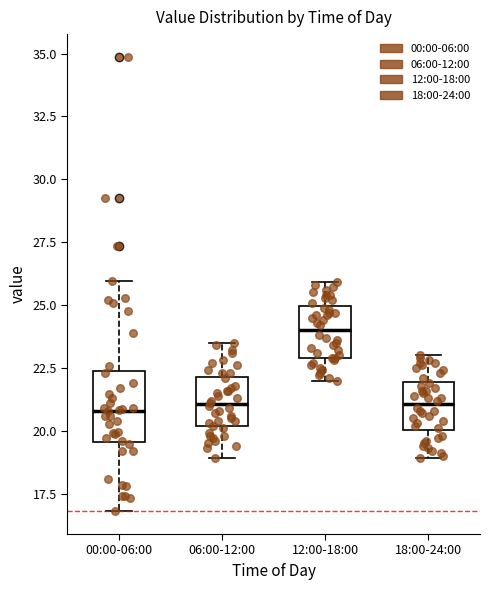

Reading left to right, transcribe this box plot: for each box, give where its median line is, the range the box spans, and where its two whiskers end, as read against the y-axis. The values are not printed on the chart, so give them approximately, as read against the axis.

00:00-06:00: median 21.0, box 19.5 to 22.5, whiskers 17.0 to 26.0
06:00-12:00: median 21.0, box 20.0 to 22.0, whiskers 19.0 to 23.5
12:00-18:00: median 24.0, box 23.0 to 25.0, whiskers 22.0 to 26.0
18:00-24:00: median 21.0, box 20.0 to 22.0, whiskers 19.0 to 23.0